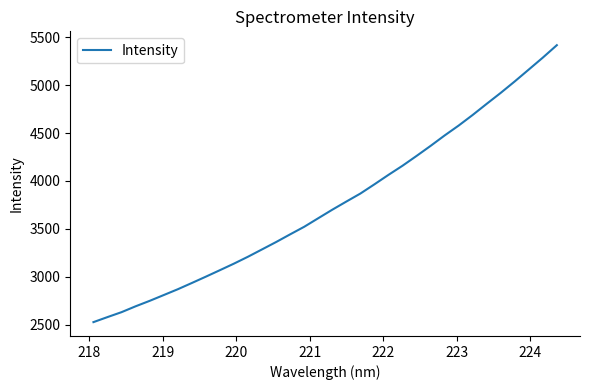

What is the minimum value shown in the chart?

2528.1